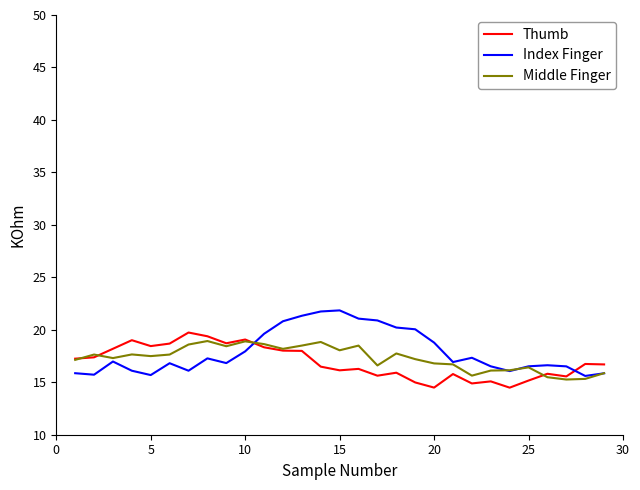

Which series has the largest range (max minus min)?

Index Finger